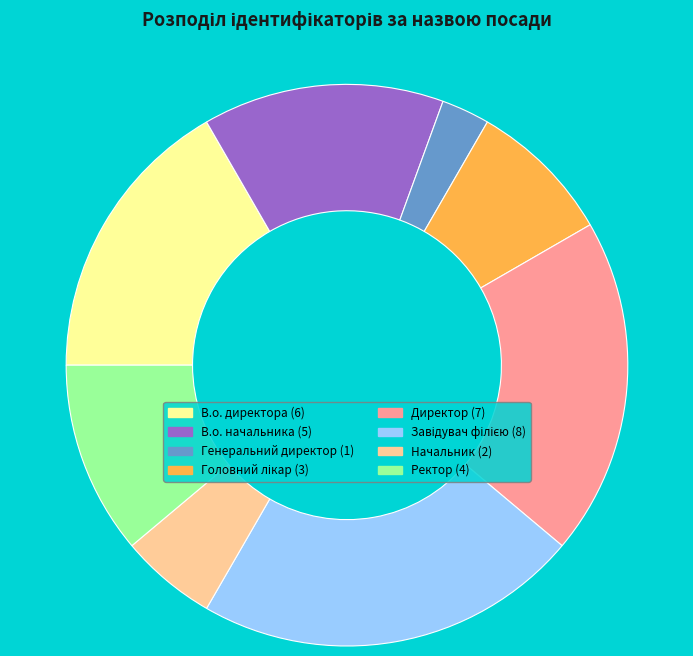

Count the number of slices in the pie.

8